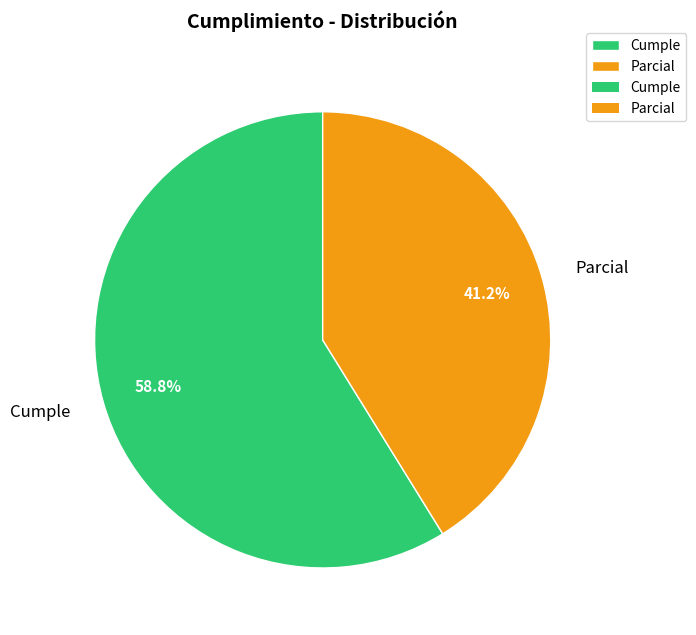

What is the smallest slice in the pie chart?

Parcial